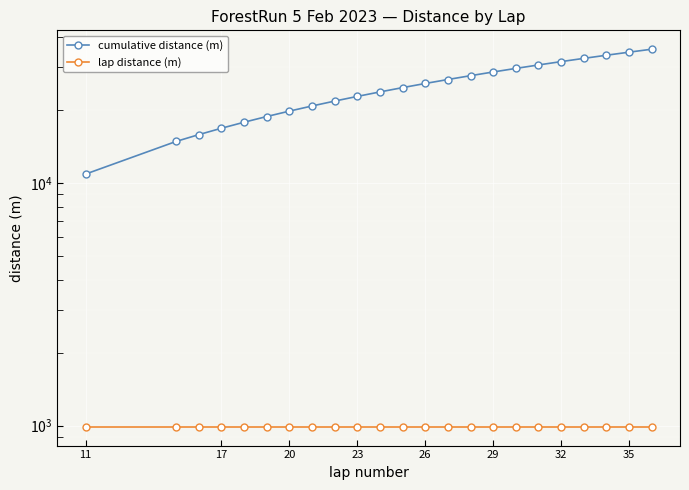

What is the minimum value shown in the chart?

990